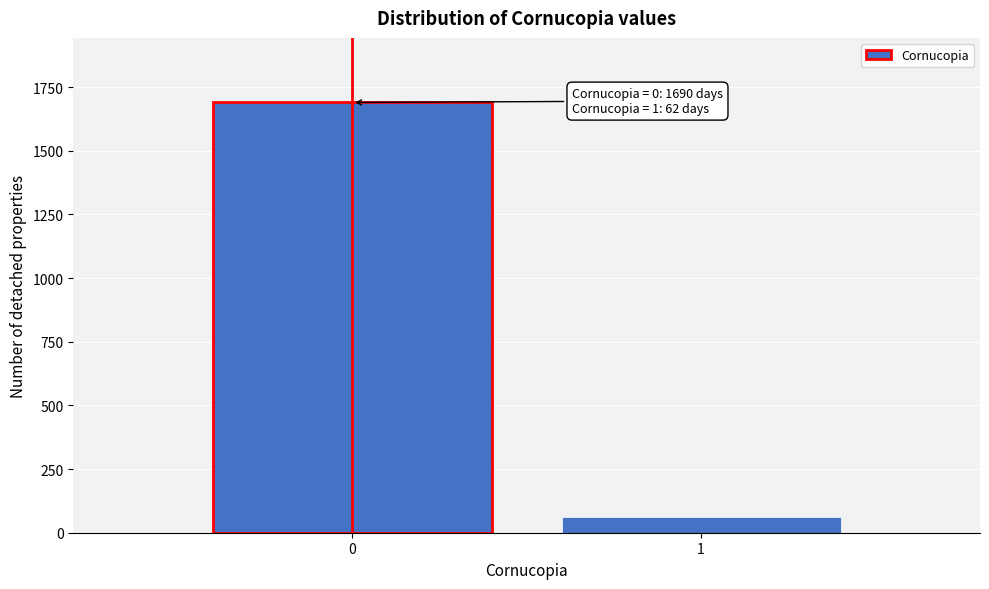

Reading right to left, what are all the values shown in this chart?

62	1690